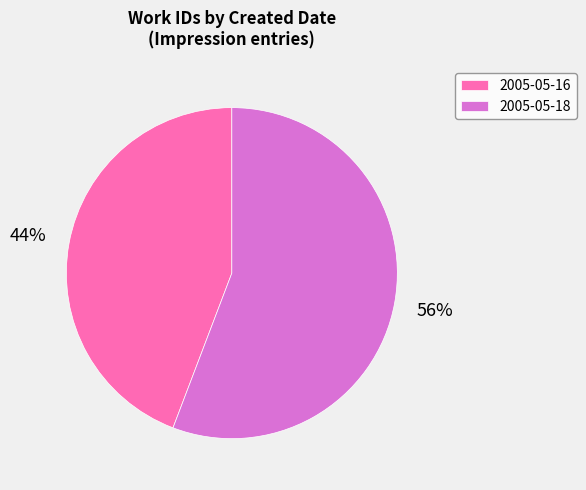

Count the number of slices in the pie.

2